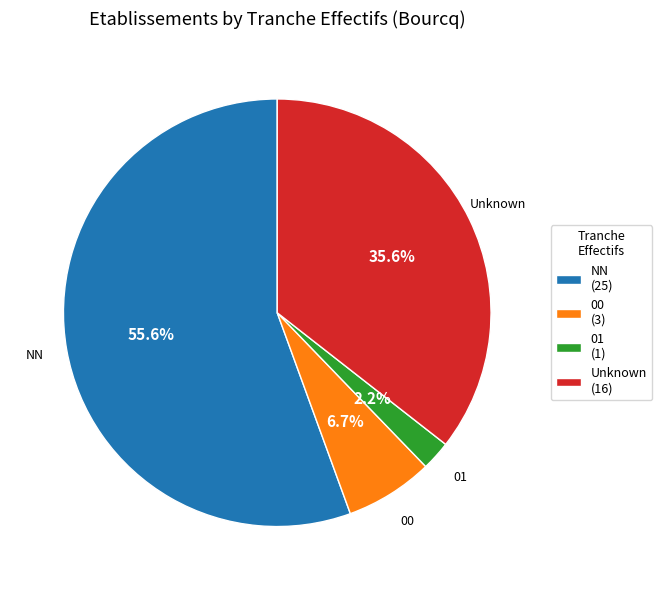

Which category accounts for the majority?

NN